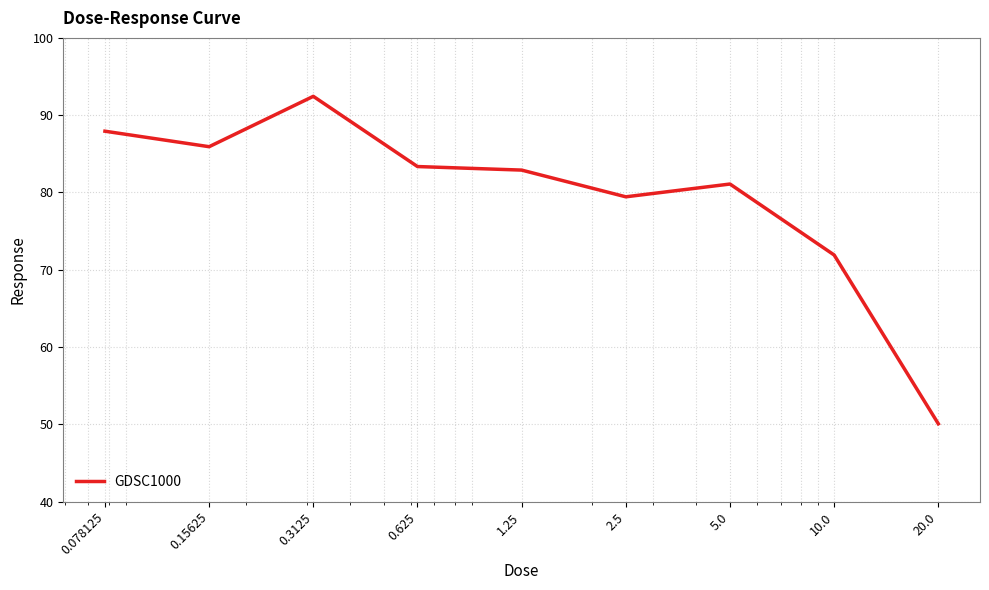

What is the greatest value displayed?

92.4